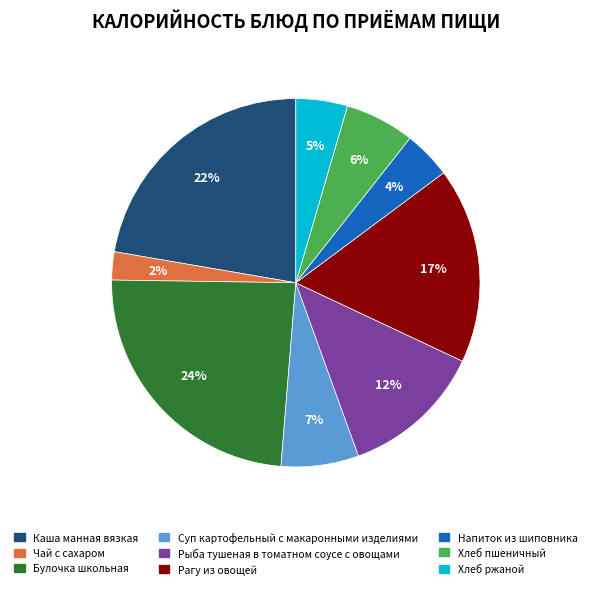

Is it true that Напиток из шиповника is 4% of the pie?

True